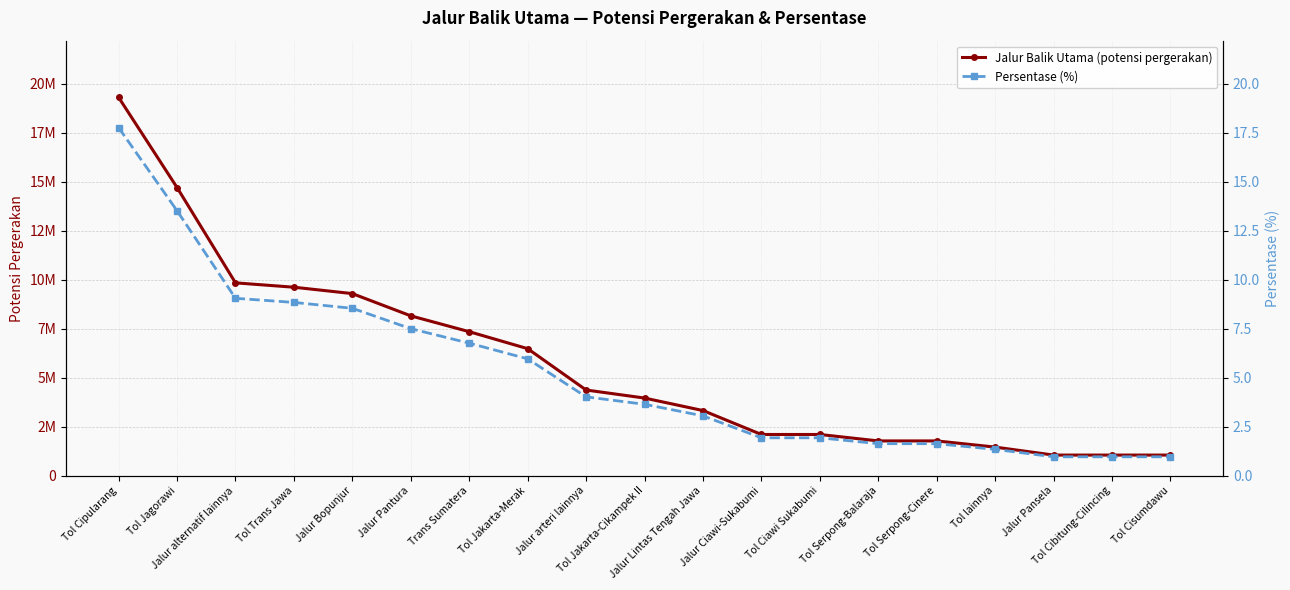

What is the label of the 14th point from the right?

Jalur Pantura